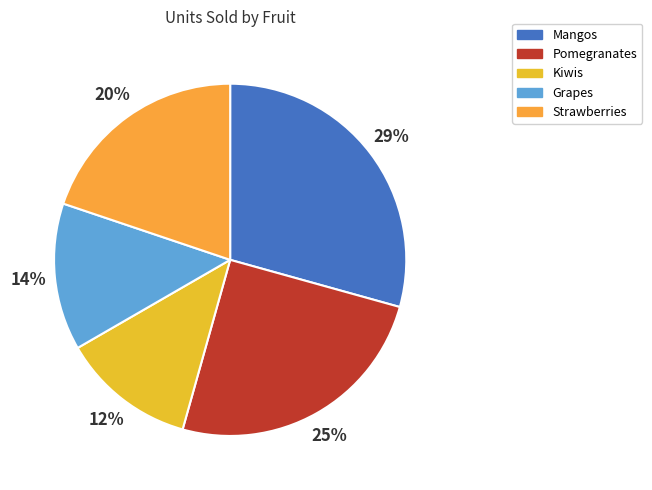

Count the number of slices in the pie.

5